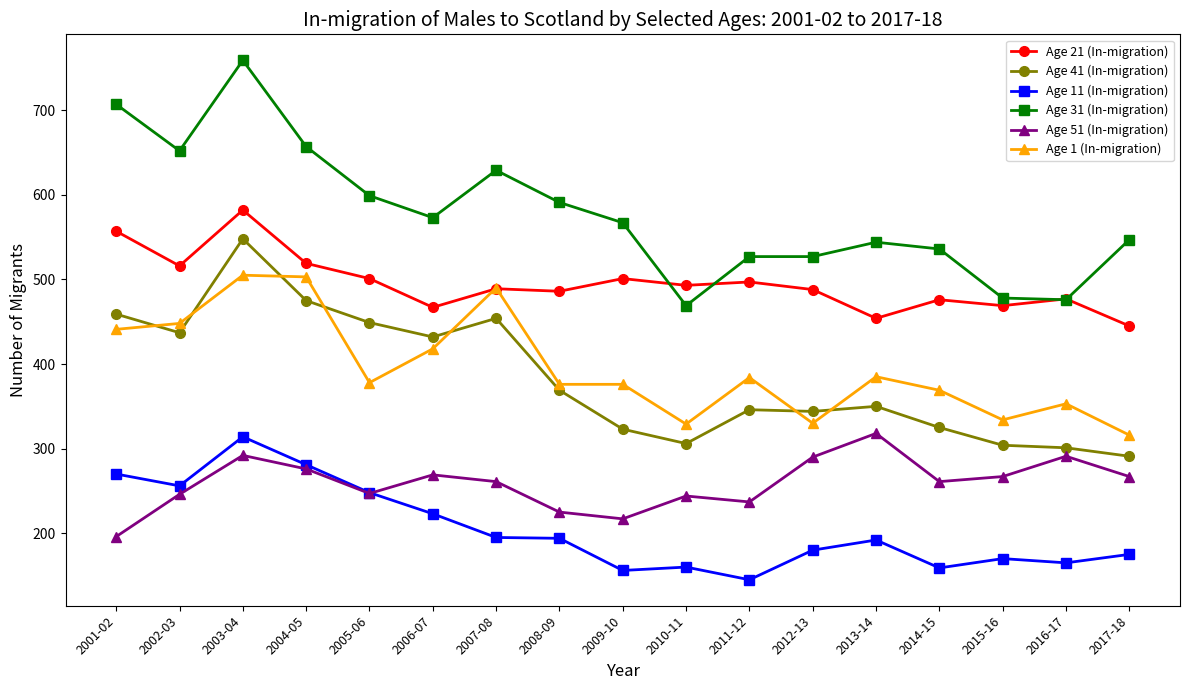

Which series has the widest spread of values?

Age 31 (In-migration)